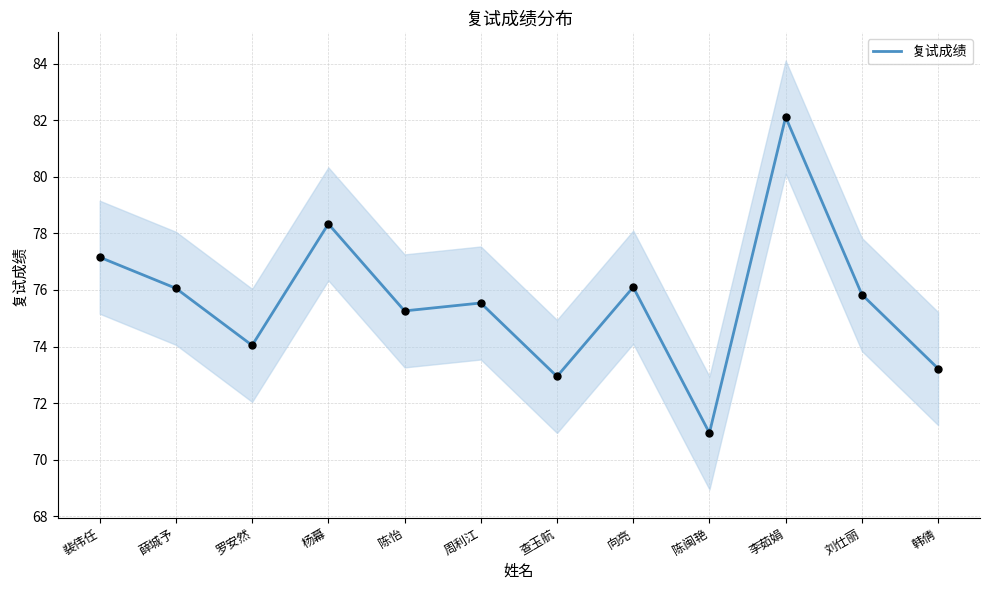

What is the change in value from 罗安然 to 刘仕丽?

+1.8